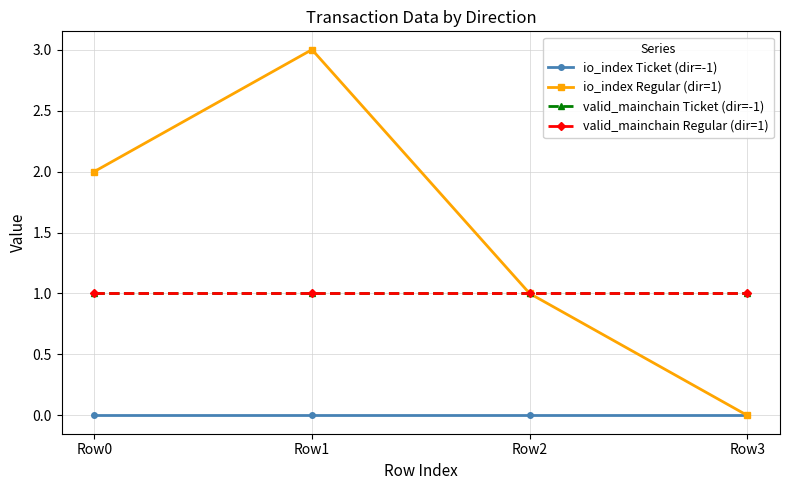

What is the sum of all valid_mainchain Ticket (dir=-1) values?

4